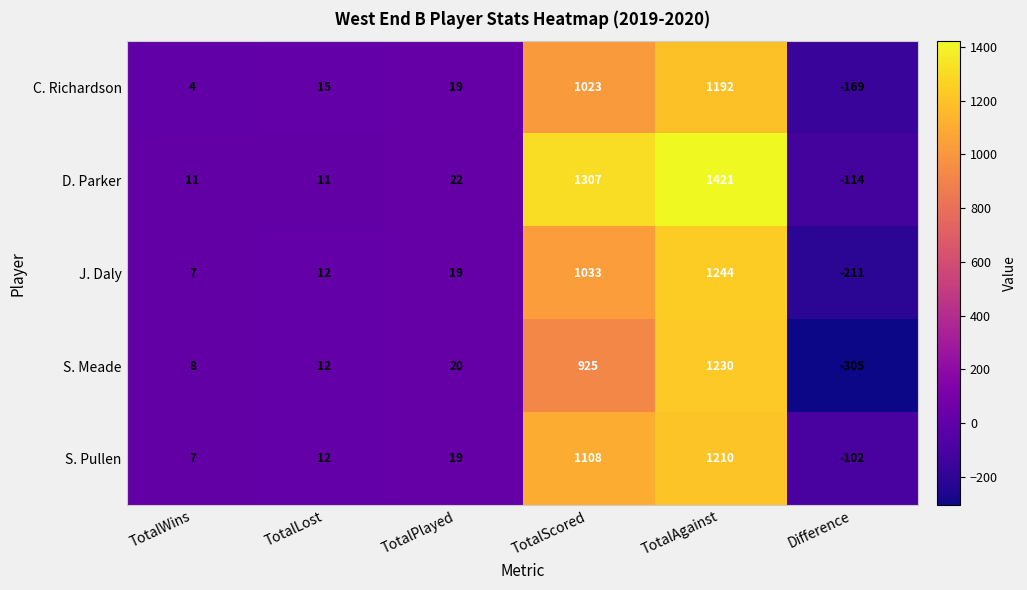

What is the difference between the second highest and minimum values in the S. Pullen series?

1210